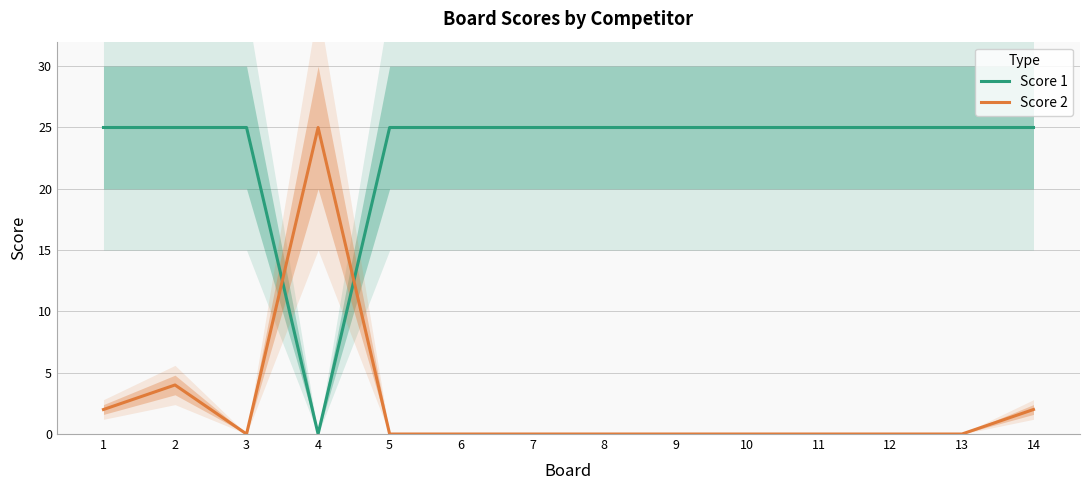

What is the difference between the maximum and minimum values in the Score 2 series?

25